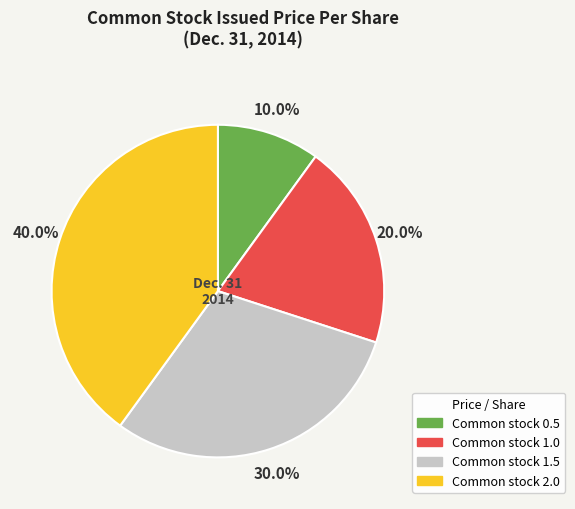

To the nearest percent, what is the average slice percentage?

25%